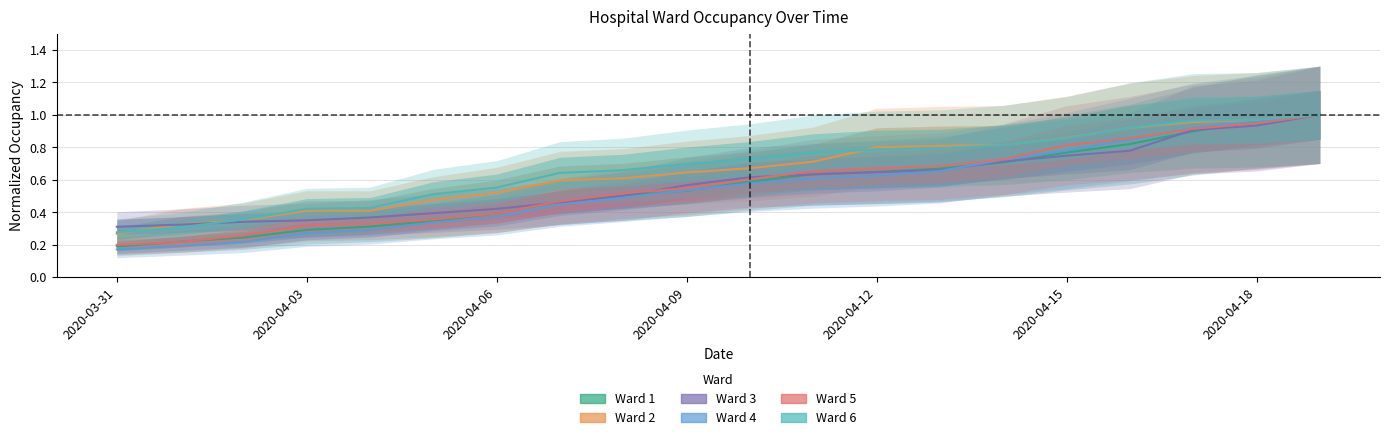

What is the difference between the second highest and minimum values in the Ward 6 series?

0.7